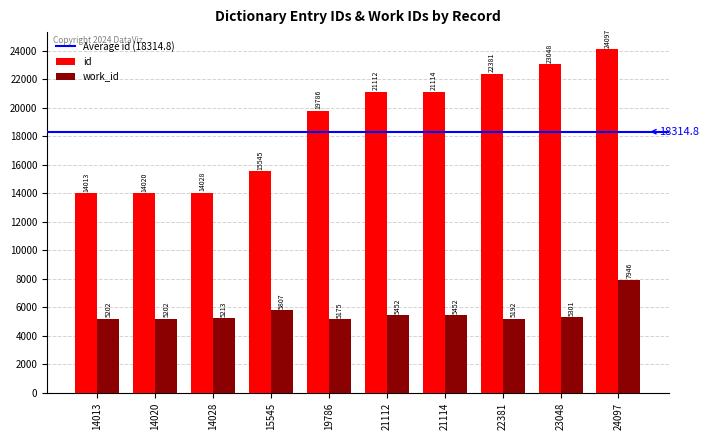

What is the difference between the highest and lowest values at 15545?

9738